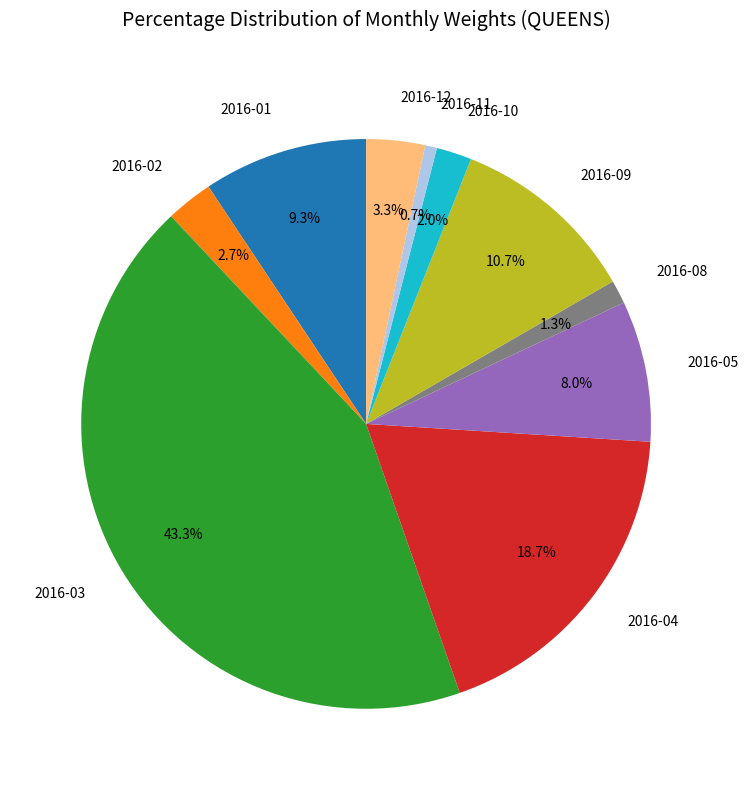

What is the largest slice in the pie chart?

2016-03